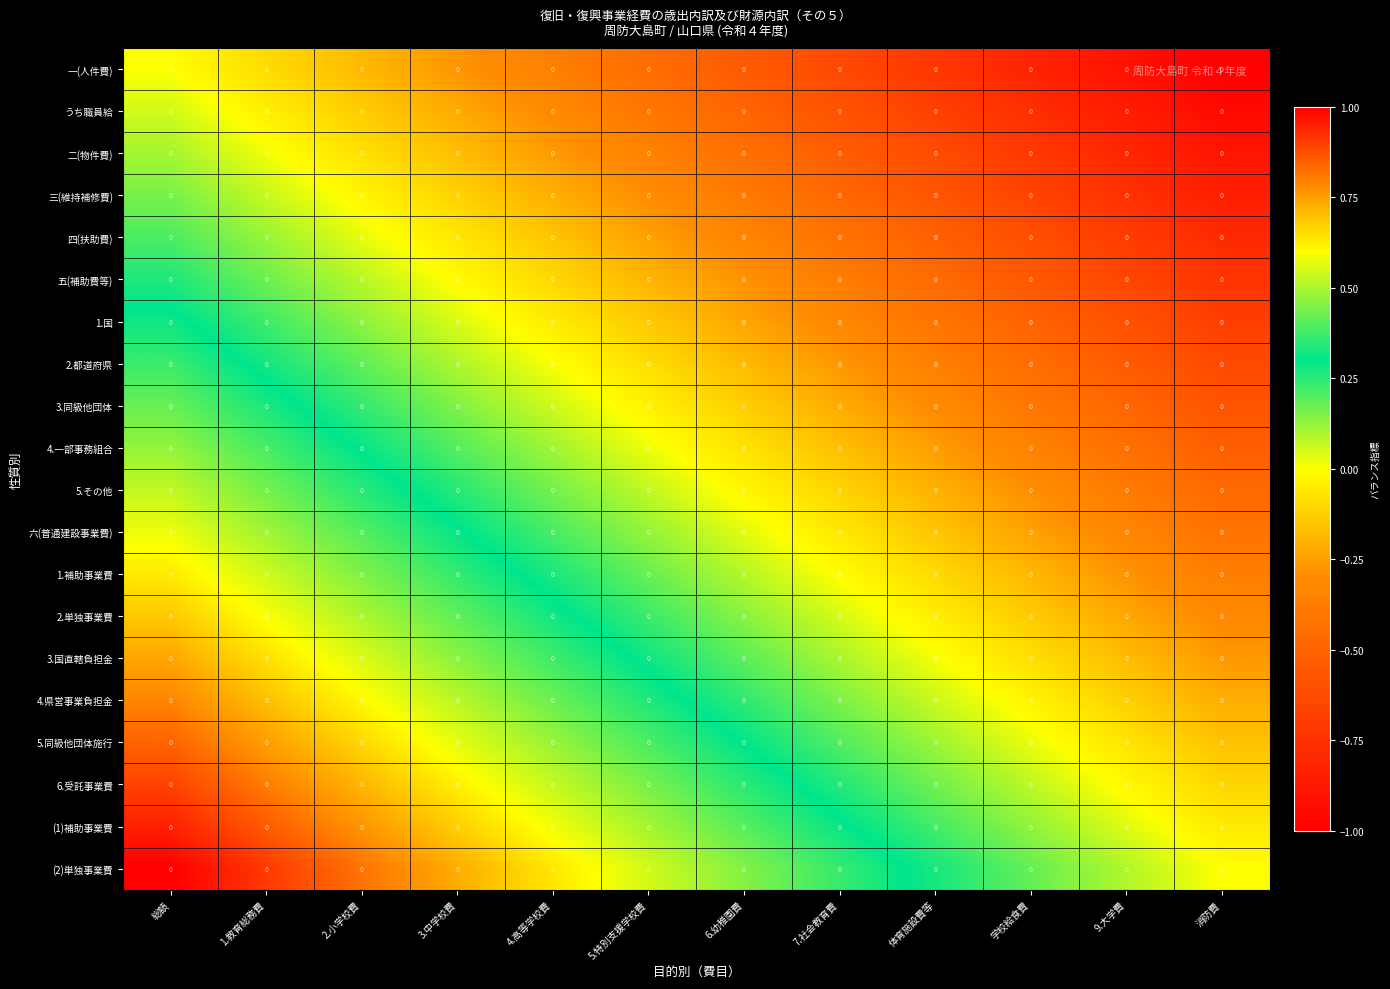

Reading left to right, list all the values displayed in this chart.

一(人件費): 総額=0.0	1.教育総務費=0.0	2.小学校費=0.0	3.中学校費=0.0	4.高等学校費=0.0	5.特別支援学校費=0.0	6.幼稚園費=0.0	7.社会教育費=0.0	体育施設費等=0.0	学校給食費=0.0	9.大学費=0.0	消防費=0.0
うち職員給: 総額=0.0	1.教育総務費=0.0	2.小学校費=0.0	3.中学校費=0.0	4.高等学校費=0.0	5.特別支援学校費=0.0	6.幼稚園費=0.0	7.社会教育費=0.0	体育施設費等=0.0	学校給食費=0.0	9.大学費=0.0	消防費=0.0
二(物件費): 総額=0.0	1.教育総務費=0.0	2.小学校費=0.0	3.中学校費=0.0	4.高等学校費=0.0	5.特別支援学校費=0.0	6.幼稚園費=0.0	7.社会教育費=0.0	体育施設費等=0.0	学校給食費=0.0	9.大学費=0.0	消防費=0.0
三(維持補修費): 総額=0.0	1.教育総務費=0.0	2.小学校費=0.0	3.中学校費=0.0	4.高等学校費=0.0	5.特別支援学校費=0.0	6.幼稚園費=0.0	7.社会教育費=0.0	体育施設費等=0.0	学校給食費=0.0	9.大学費=0.0	消防費=0.0
四(扶助費): 総額=0.0	1.教育総務費=0.0	2.小学校費=0.0	3.中学校費=0.0	4.高等学校費=0.0	5.特別支援学校費=0.0	6.幼稚園費=0.0	7.社会教育費=0.0	体育施設費等=0.0	学校給食費=0.0	9.大学費=0.0	消防費=0.0
五(補助費等): 総額=0.0	1.教育総務費=0.0	2.小学校費=0.0	3.中学校費=0.0	4.高等学校費=0.0	5.特別支援学校費=0.0	6.幼稚園費=0.0	7.社会教育費=0.0	体育施設費等=0.0	学校給食費=0.0	9.大学費=0.0	消防費=0.0
1.国: 総額=0.0	1.教育総務費=0.0	2.小学校費=0.0	3.中学校費=0.0	4.高等学校費=0.0	5.特別支援学校費=0.0	6.幼稚園費=0.0	7.社会教育費=0.0	体育施設費等=0.0	学校給食費=0.0	9.大学費=0.0	消防費=0.0
2.都道府県: 総額=0.0	1.教育総務費=0.0	2.小学校費=0.0	3.中学校費=0.0	4.高等学校費=0.0	5.特別支援学校費=0.0	6.幼稚園費=0.0	7.社会教育費=0.0	体育施設費等=0.0	学校給食費=0.0	9.大学費=0.0	消防費=0.0
3.同級他団体: 総額=0.0	1.教育総務費=0.0	2.小学校費=0.0	3.中学校費=0.0	4.高等学校費=0.0	5.特別支援学校費=0.0	6.幼稚園費=0.0	7.社会教育費=0.0	体育施設費等=0.0	学校給食費=0.0	9.大学費=0.0	消防費=0.0
4.一部事務組合: 総額=0.0	1.教育総務費=0.0	2.小学校費=0.0	3.中学校費=0.0	4.高等学校費=0.0	5.特別支援学校費=0.0	6.幼稚園費=0.0	7.社会教育費=0.0	体育施設費等=0.0	学校給食費=0.0	9.大学費=0.0	消防費=0.0
5.その他: 総額=0.0	1.教育総務費=0.0	2.小学校費=0.0	3.中学校費=0.0	4.高等学校費=0.0	5.特別支援学校費=0.0	6.幼稚園費=0.0	7.社会教育費=0.0	体育施設費等=0.0	学校給食費=0.0	9.大学費=0.0	消防費=0.0
六(普通建設事業費): 総額=0.0	1.教育総務費=0.0	2.小学校費=0.0	3.中学校費=0.0	4.高等学校費=0.0	5.特別支援学校費=0.0	6.幼稚園費=0.0	7.社会教育費=0.0	体育施設費等=0.0	学校給食費=0.0	9.大学費=0.0	消防費=0.0
1.補助事業費: 総額=0.0	1.教育総務費=0.0	2.小学校費=0.0	3.中学校費=0.0	4.高等学校費=0.0	5.特別支援学校費=0.0	6.幼稚園費=0.0	7.社会教育費=0.0	体育施設費等=0.0	学校給食費=0.0	9.大学費=0.0	消防費=0.0
2.単独事業費: 総額=0.0	1.教育総務費=0.0	2.小学校費=0.0	3.中学校費=0.0	4.高等学校費=0.0	5.特別支援学校費=0.0	6.幼稚園費=0.0	7.社会教育費=0.0	体育施設費等=0.0	学校給食費=0.0	9.大学費=0.0	消防費=0.0
3.国直轄負担金: 総額=0.0	1.教育総務費=0.0	2.小学校費=0.0	3.中学校費=0.0	4.高等学校費=0.0	5.特別支援学校費=0.0	6.幼稚園費=0.0	7.社会教育費=0.0	体育施設費等=0.0	学校給食費=0.0	9.大学費=0.0	消防費=0.0
4.県営事業負担金: 総額=0.0	1.教育総務費=0.0	2.小学校費=0.0	3.中学校費=0.0	4.高等学校費=0.0	5.特別支援学校費=0.0	6.幼稚園費=0.0	7.社会教育費=0.0	体育施設費等=0.0	学校給食費=0.0	9.大学費=0.0	消防費=0.0
5.同級他団体施行: 総額=0.0	1.教育総務費=0.0	2.小学校費=0.0	3.中学校費=0.0	4.高等学校費=0.0	5.特別支援学校費=0.0	6.幼稚園費=0.0	7.社会教育費=0.0	体育施設費等=0.0	学校給食費=0.0	9.大学費=0.0	消防費=0.0
6.受託事業費: 総額=0.0	1.教育総務費=0.0	2.小学校費=0.0	3.中学校費=0.0	4.高等学校費=0.0	5.特別支援学校費=0.0	6.幼稚園費=0.0	7.社会教育費=0.0	体育施設費等=0.0	学校給食費=0.0	9.大学費=0.0	消防費=0.0
(1)補助事業費: 総額=0.0	1.教育総務費=0.0	2.小学校費=0.0	3.中学校費=0.0	4.高等学校費=0.0	5.特別支援学校費=0.0	6.幼稚園費=0.0	7.社会教育費=0.0	体育施設費等=0.0	学校給食費=0.0	9.大学費=0.0	消防費=0.0
(2)単独事業費: 総額=0.0	1.教育総務費=0.0	2.小学校費=0.0	3.中学校費=0.0	4.高等学校費=0.0	5.特別支援学校費=0.0	6.幼稚園費=0.0	7.社会教育費=0.0	体育施設費等=0.0	学校給食費=0.0	9.大学費=0.0	消防費=0.0